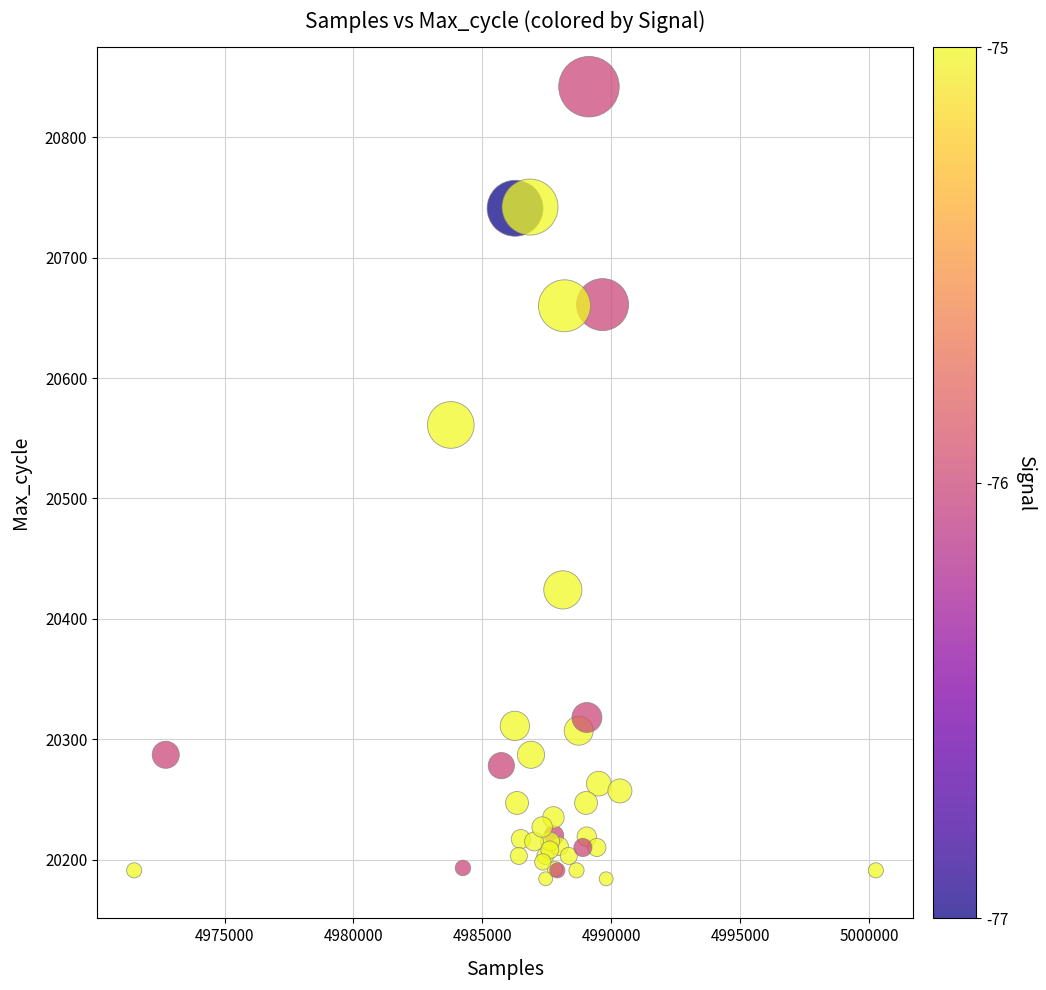

What Y value in the scatter plot is closest to 20513?

20561